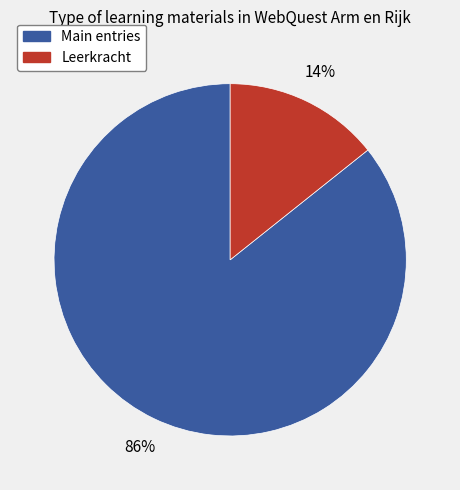

How many slices are in this pie chart?

2